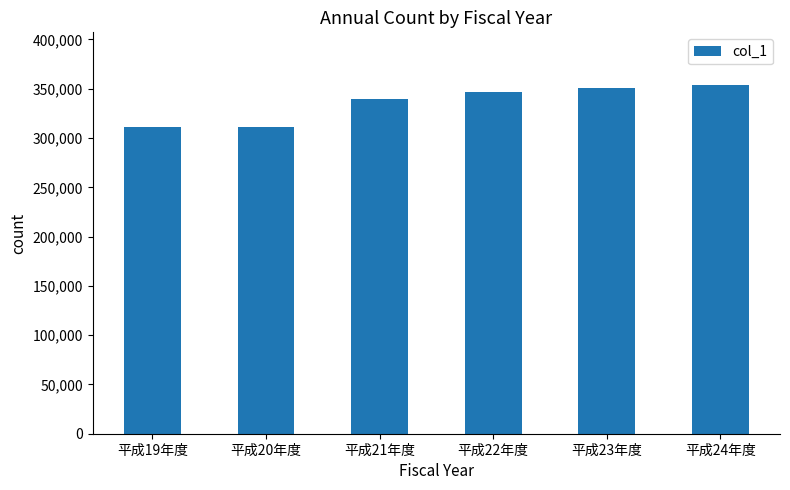

Is it true that the value at 平成22年度 is 346761?

True